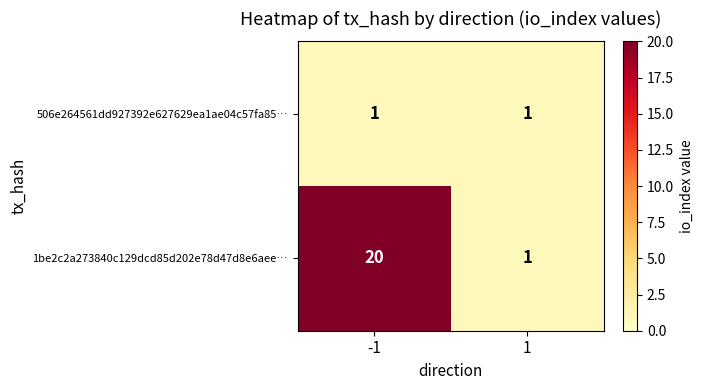

How many distinct data groups are displayed?

2